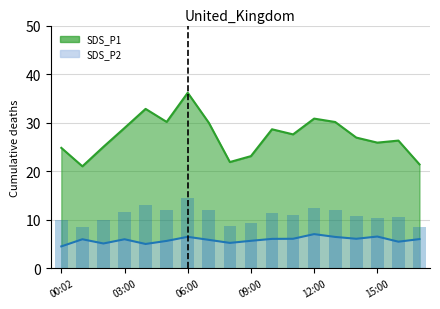

How many values in the SDS_P2 series exceed 5?

16